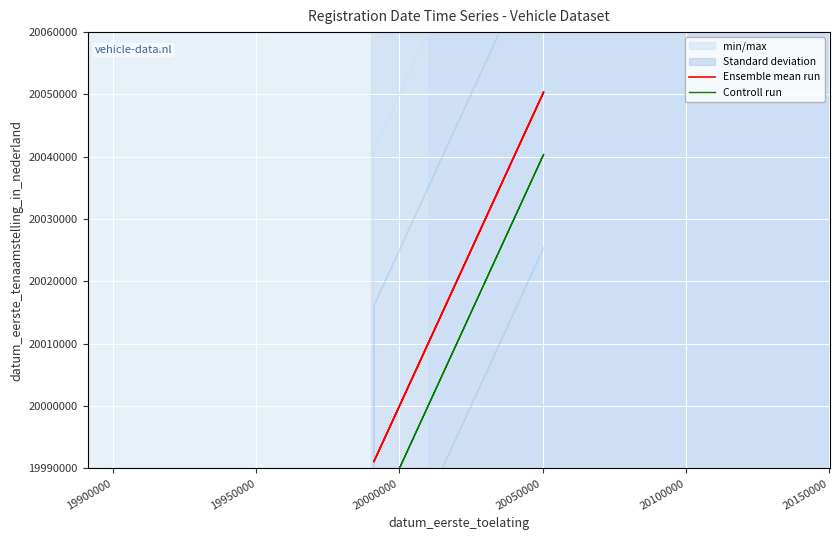

Is it true that Ensemble mean run equals 28019659 at 20050000?

False